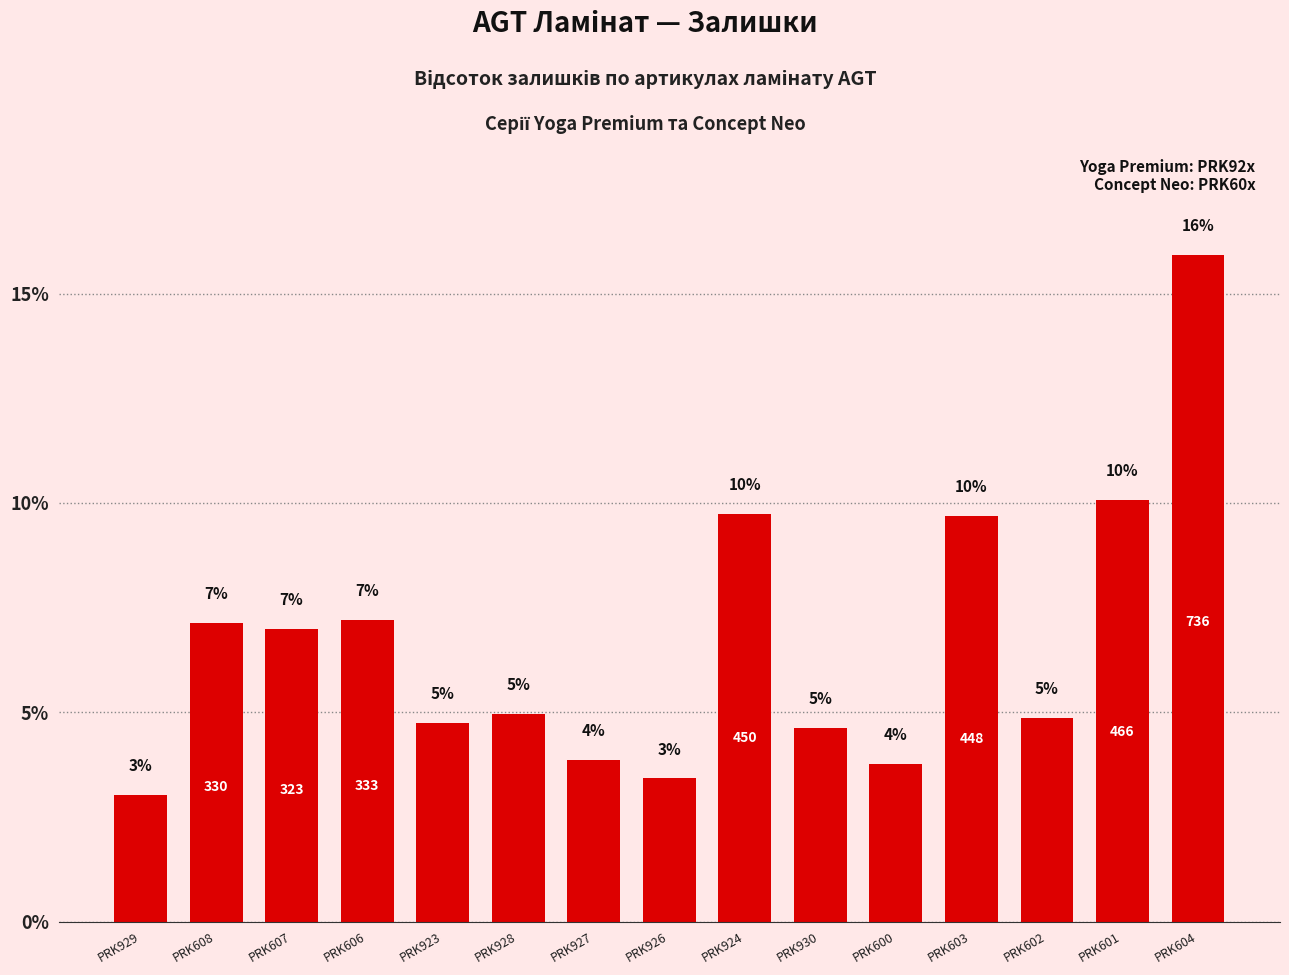

Does the chart contain any negative values?

No